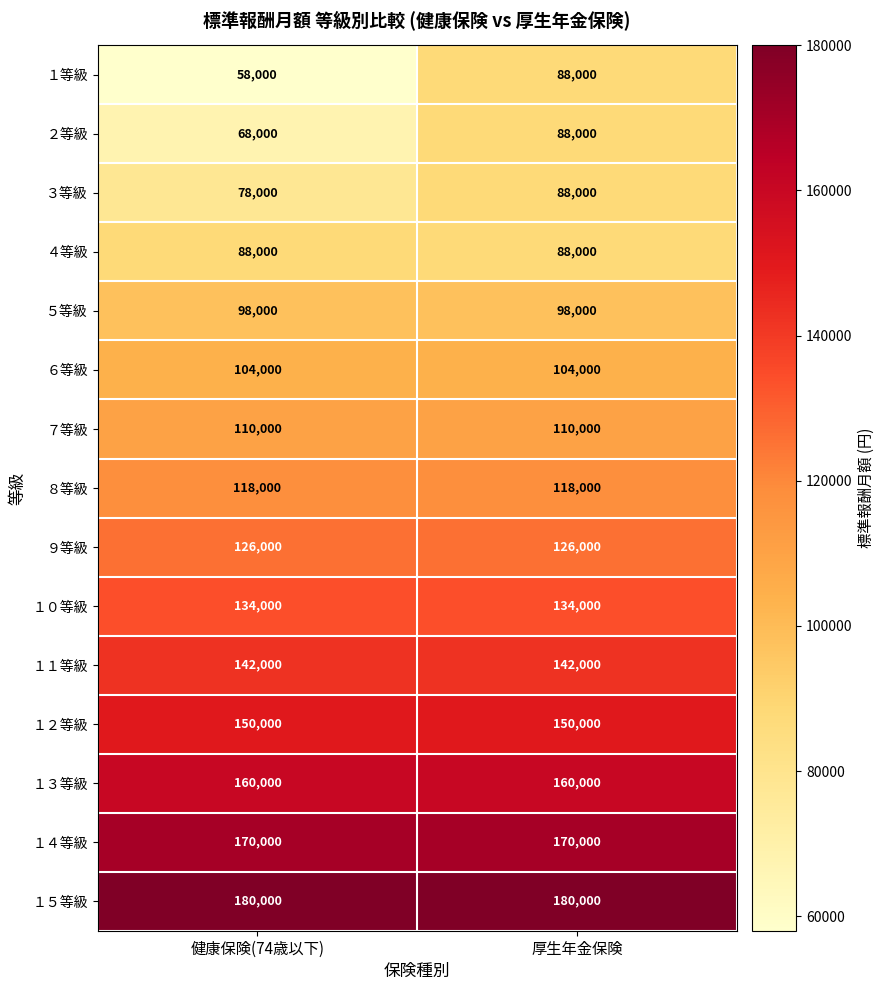

At how many categories does at least one series exceed 65601?

2